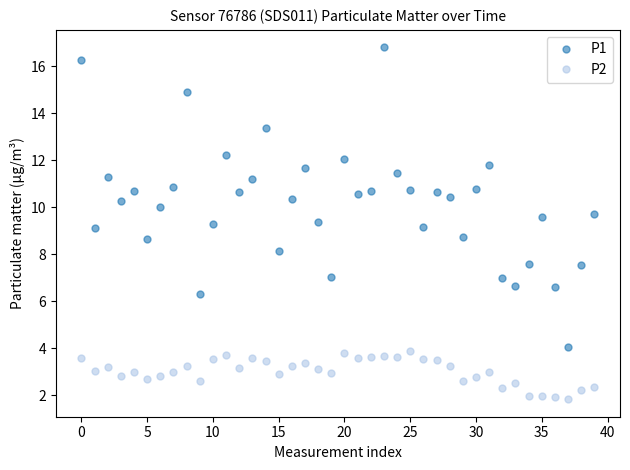

Count the number of data series in this chart.

2